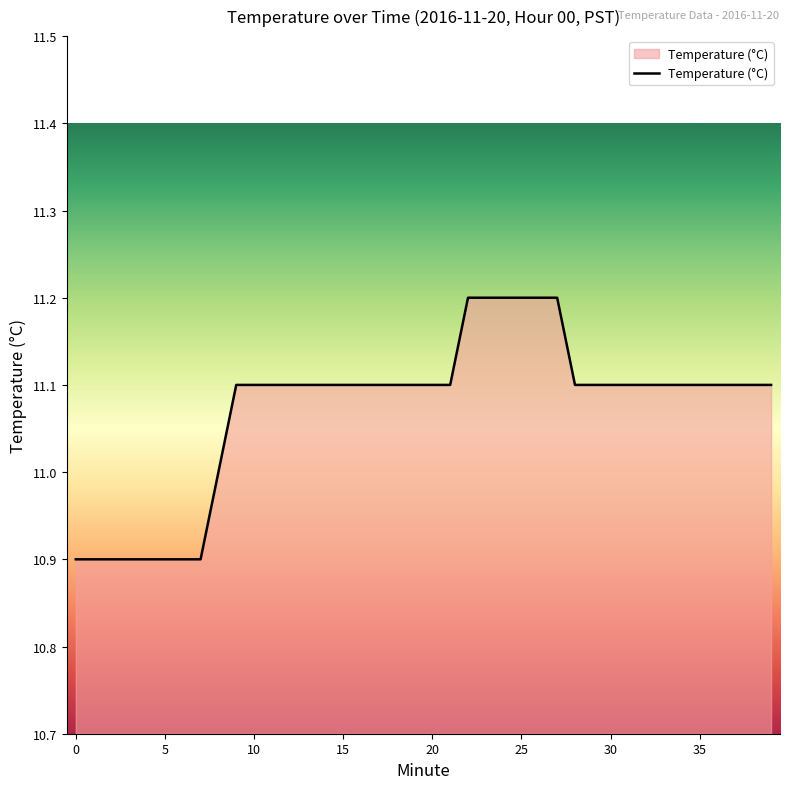

What is the smallest value displayed?

10.9